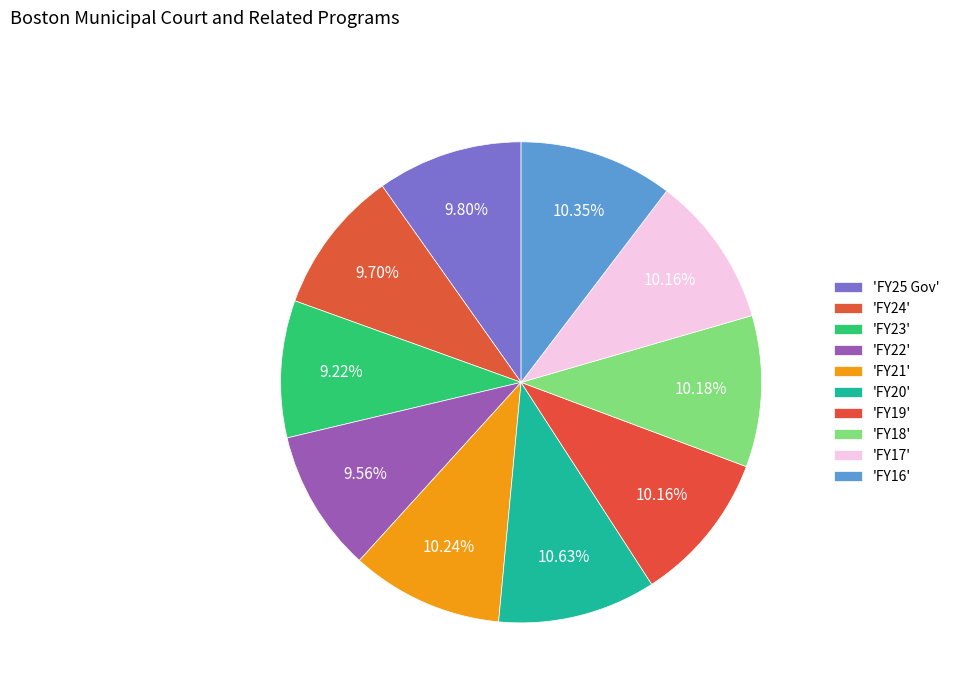

How many slices are in this pie chart?

10